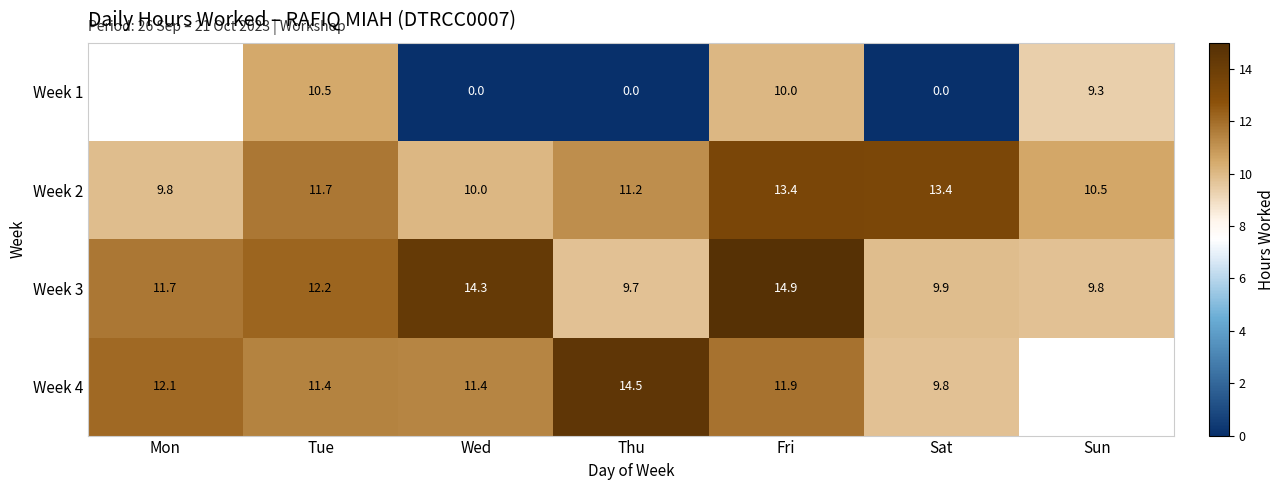

What is the spread (max minus min) of values at Sat?

13.4